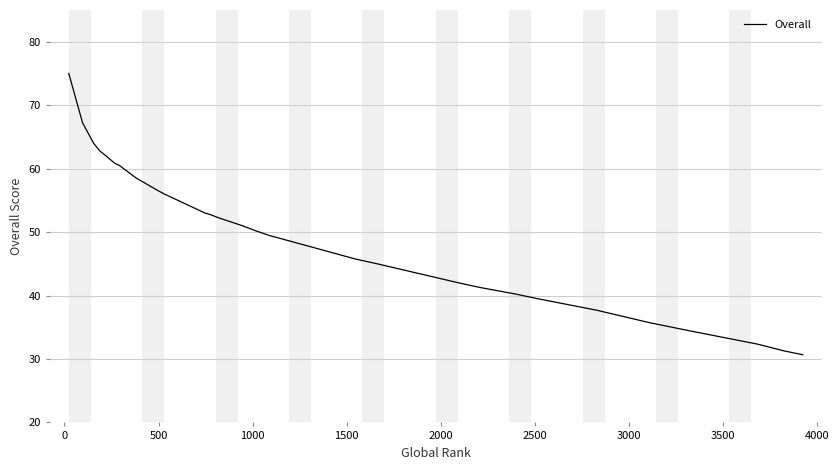

Reading right to left, transcribe all the data shown in this chart.

30.7	31.2	32.3	34.5	35.8	37.7	39.5	40.2	40.2	40.2	41.2	41.8	42.0	45.0	45.0	45.8	49.5	50.2	51.0	52.2	52.8	53.0	56.0	56.5	58.5	60.5	60.8	61.0	62.2	62.8	64.0	64.0	67.2	75.0